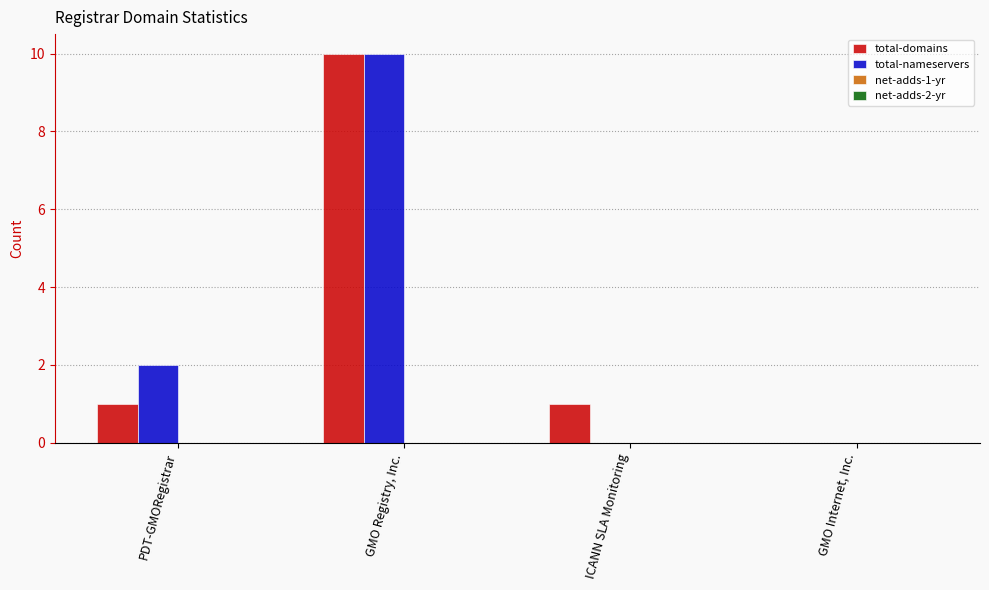

Is it true that total-domains equals -6 at GMO Internet, Inc.?

False